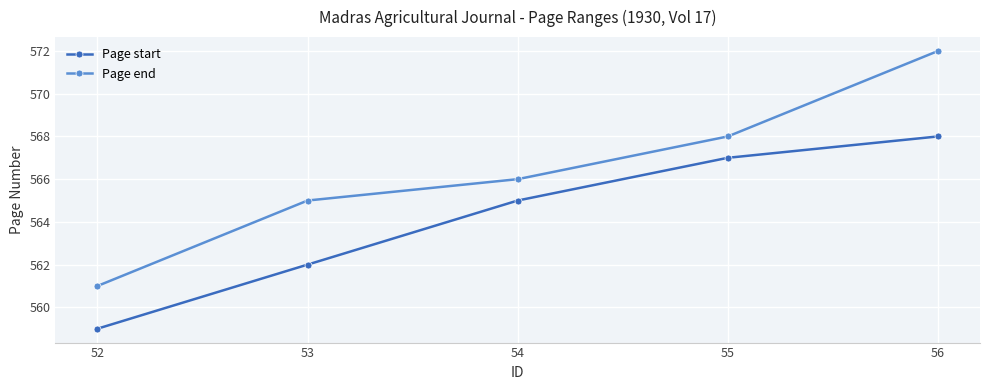

Is this an area chart (filled region under the line)?

No